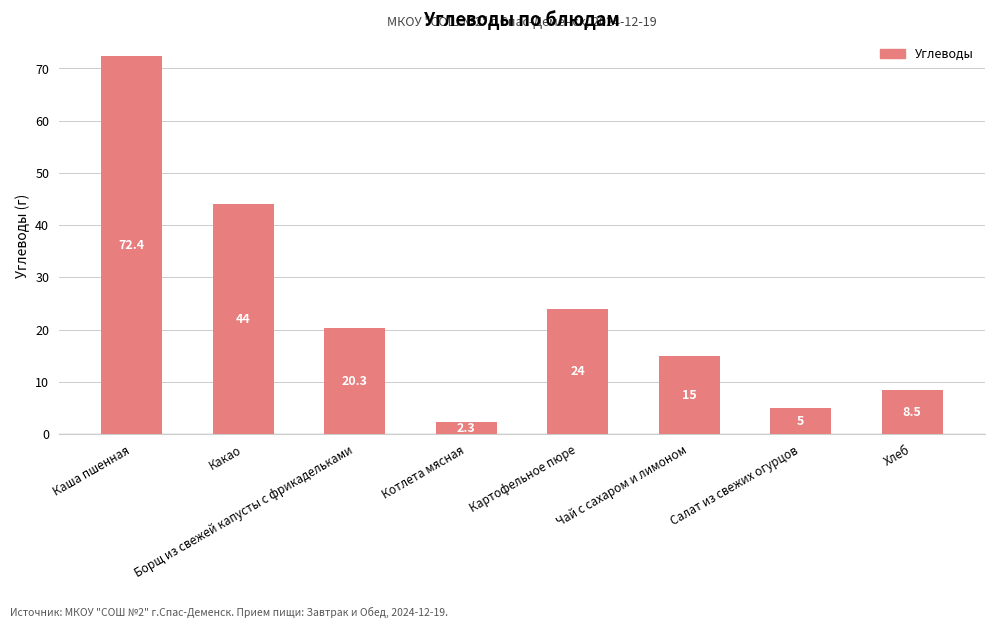

Which has a higher value, Чай с сахаром и лимоном or Картофельное пюре?

Картофельное пюре